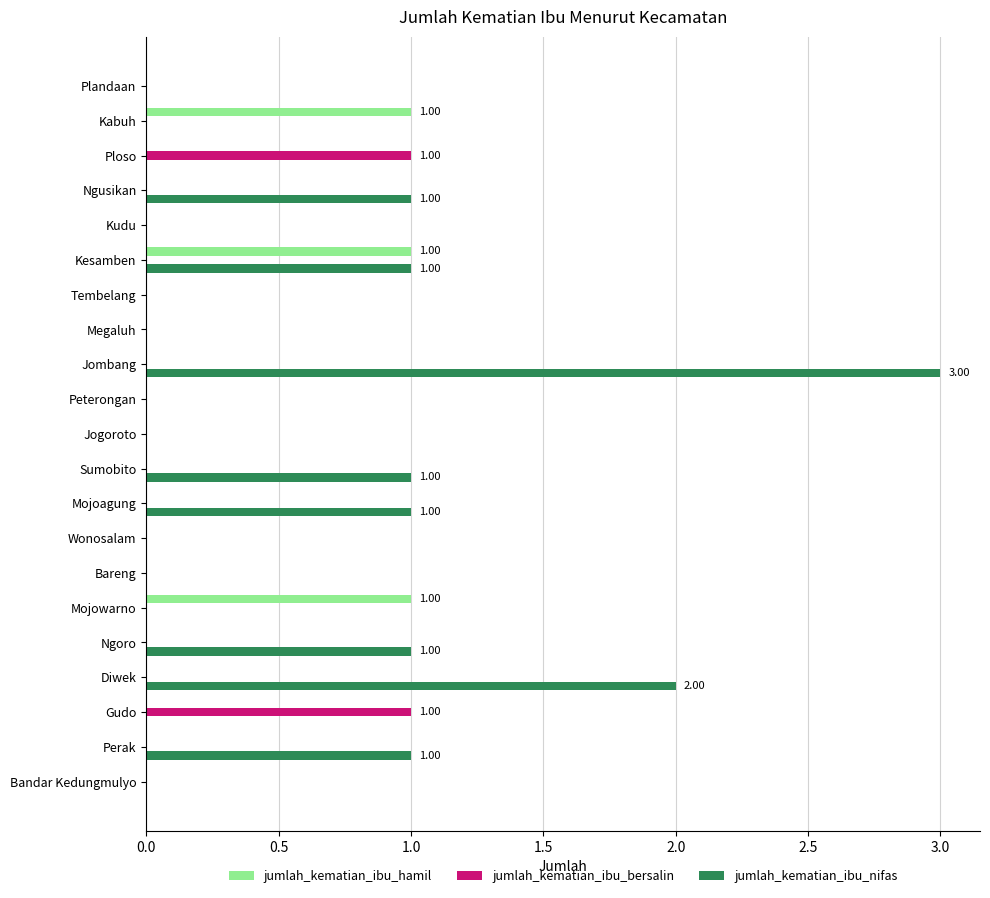

Which series has the largest total across all categories?

jumlah_kematian_ibu_nifas